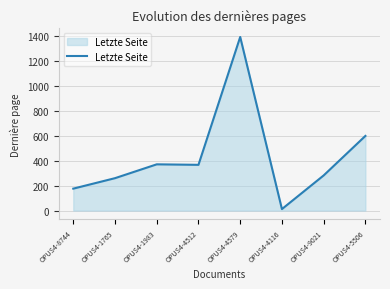

What position from the right is OPUS4-9021?

2